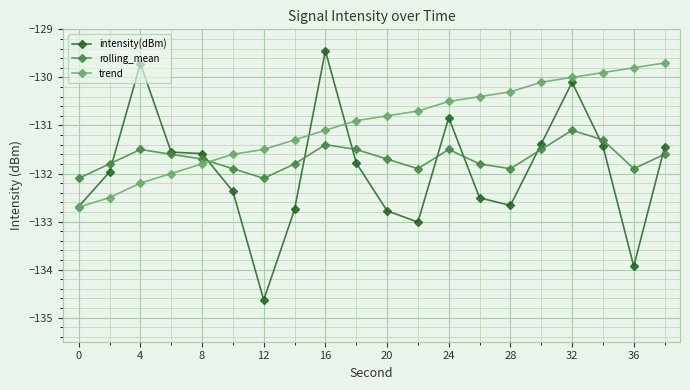

What is the value of the rolling_mean point at the 19th from the left?

-131.9